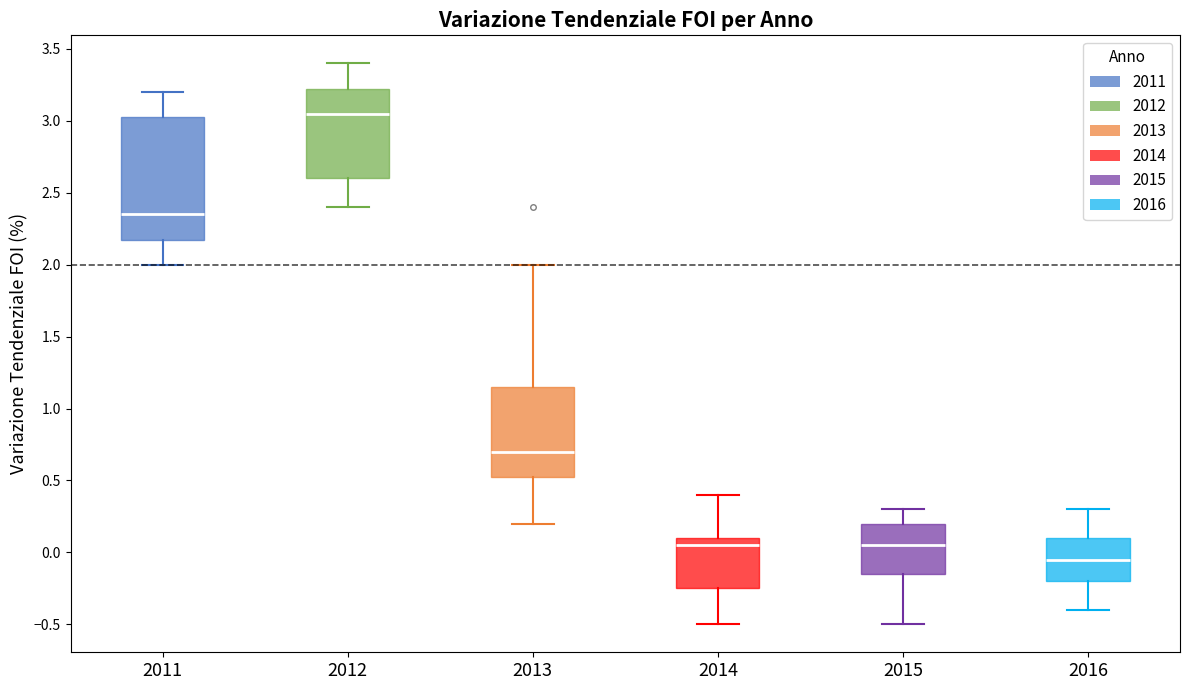

Comparing the boxes themselves (not the whiskers), which one is the tallest?

2011